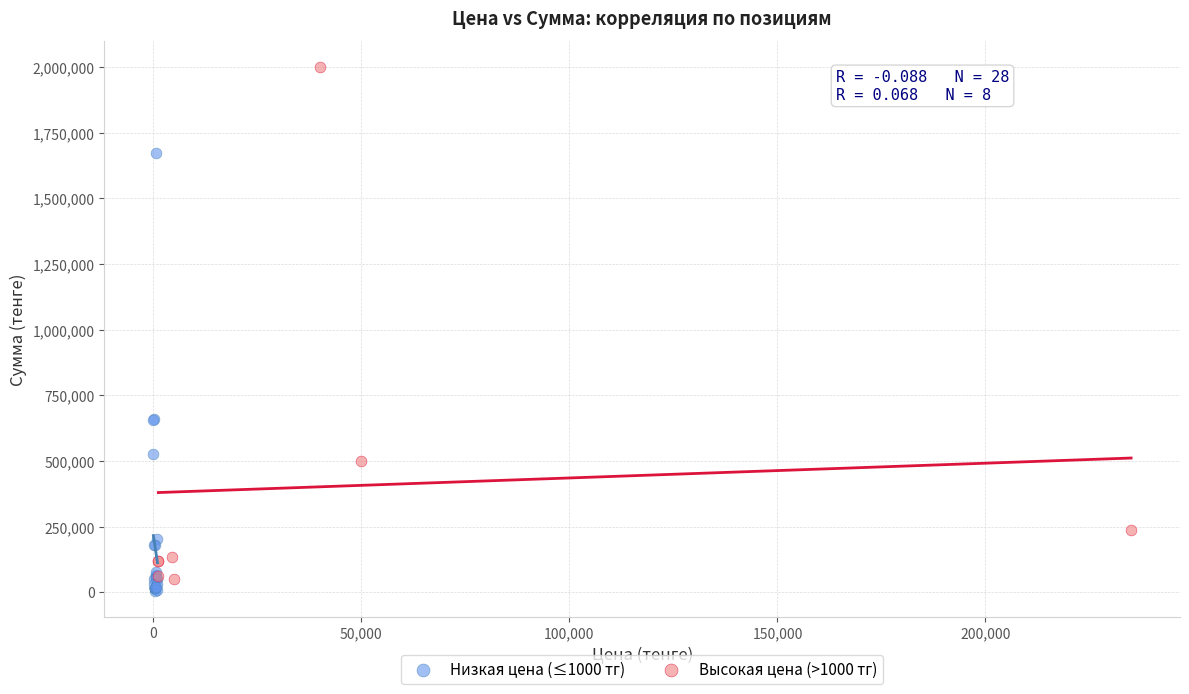

Which series contains the highest Y value?

Высокая цена (>1000 тг)